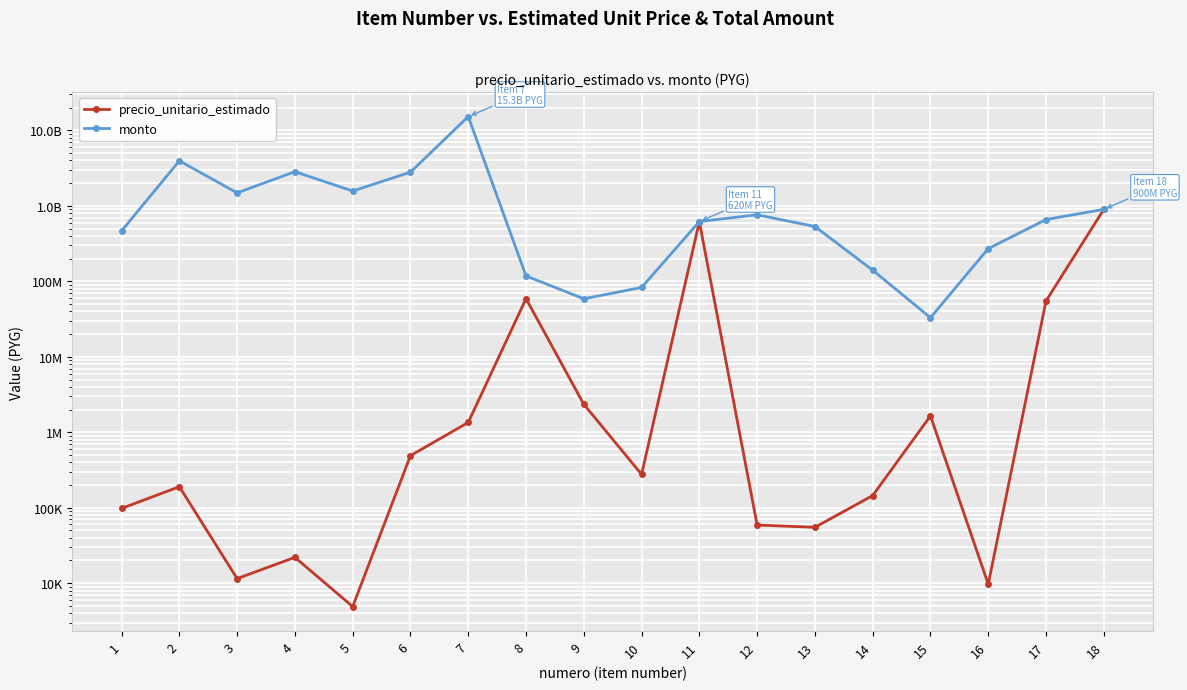

What is the difference between the monto values at 3 and 18?

586720000